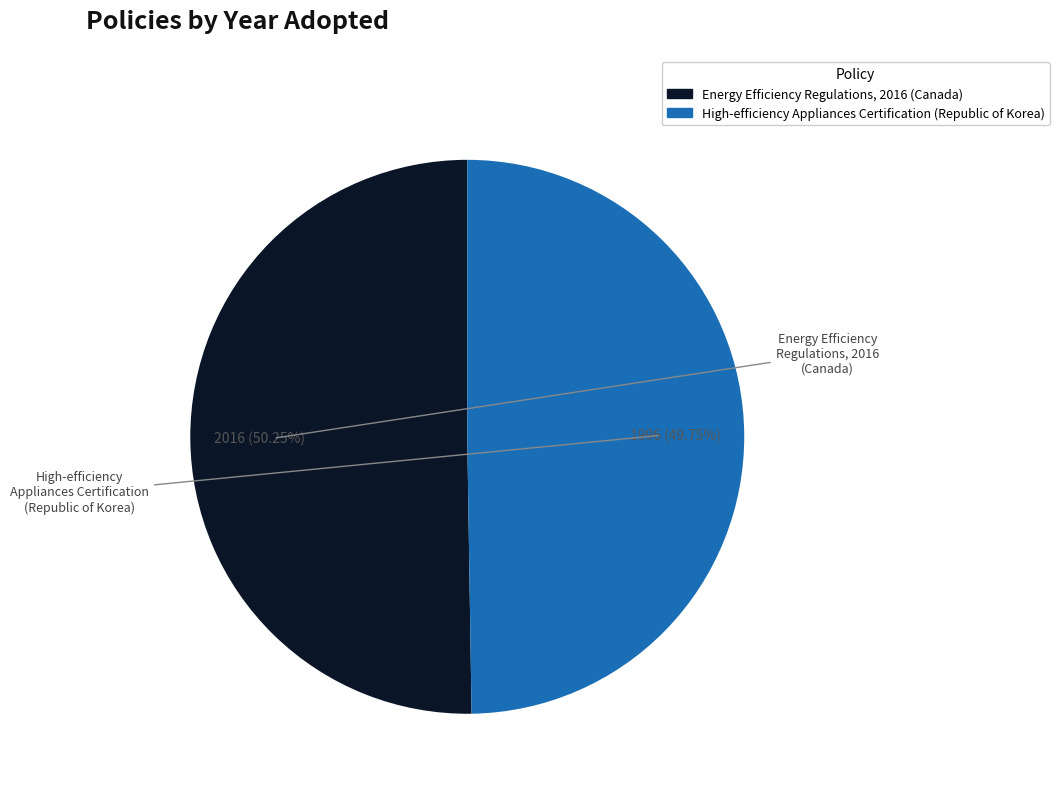

Is it true that Energy Efficiency Regulations, 2016 (Canada) is 38% of the pie?

False